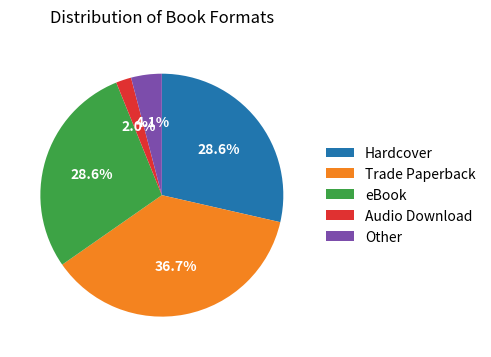

What is the largest slice in the pie chart?

Trade Paperback